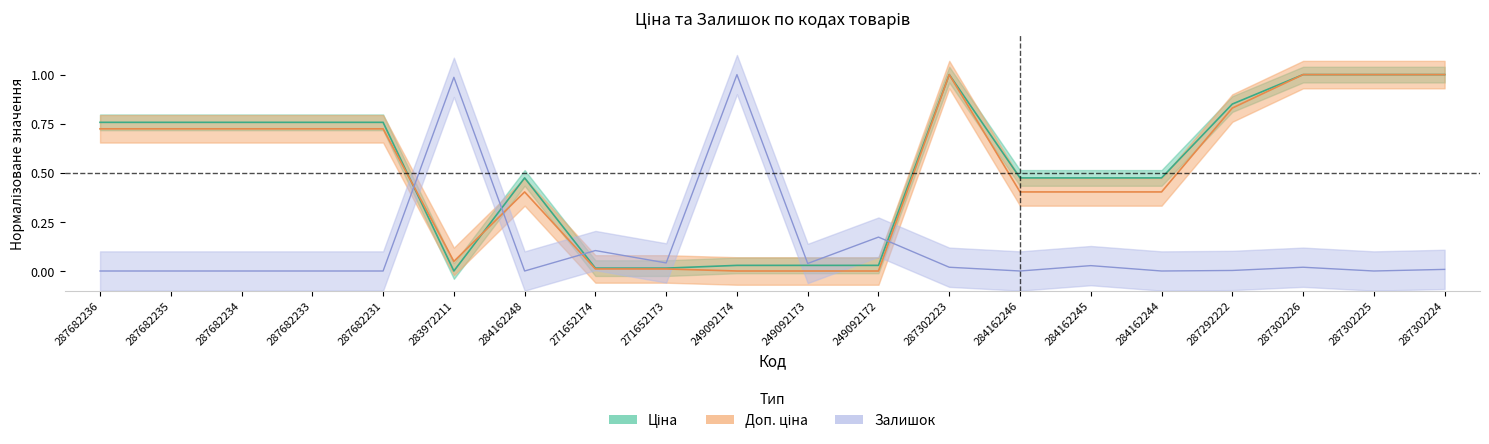

Reading left to right, what are all the values shown in this chart?

Ціна: 287682236=0.8	287682235=0.8	287682234=0.8	287682233=0.8	287682231=0.8	283972211=0.0	284162248=0.5	271652174=0.0	271652173=0.0	249092174=0.0	249092173=0.0	249092172=0.0	287302223=1.0	284162246=0.5	284162245=0.5	284162244=0.5	287292222=0.9	287302226=1.0	287302225=1.0	287302224=1.0
Доп. ціна: 287682236=0.7	287682235=0.7	287682234=0.7	287682233=0.7	287682231=0.7	283972211=0.0	284162248=0.4	271652174=0.0	271652173=0.0	249092174=0.0	249092173=0.0	249092172=0.0	287302223=1.0	284162246=0.4	284162245=0.4	284162244=0.4	287292222=0.8	287302226=1.0	287302225=1.0	287302224=1.0
Залишок: 287682236=0.0	287682235=0.0	287682234=0.0	287682233=0.0	287682231=0.0	283972211=1.0	284162248=0.0	271652174=0.1	271652173=0.0	249092174=1.0	249092173=0.0	249092172=0.2	287302223=0.0	284162246=0.0	284162245=0.0	284162244=0.0	287292222=0.0	287302226=0.0	287302225=0.0	287302224=0.0